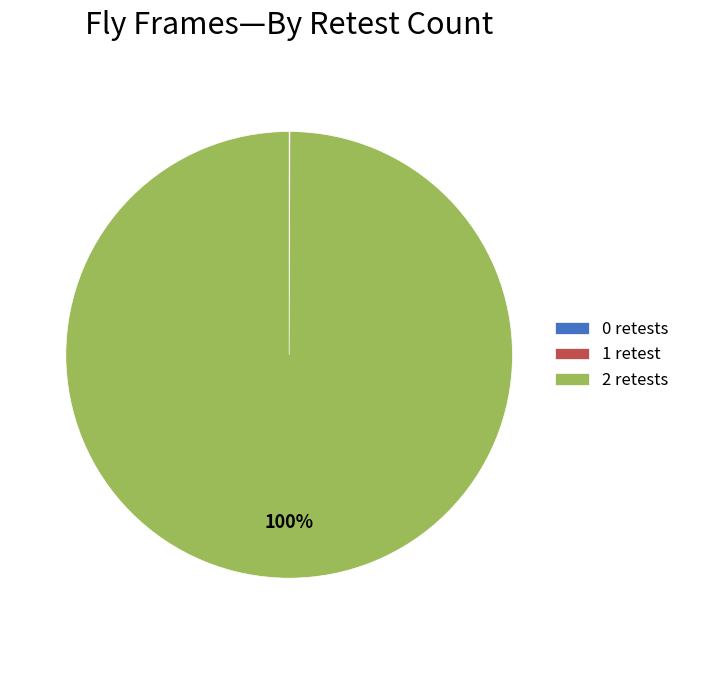

Which category accounts for the majority?

2 retests